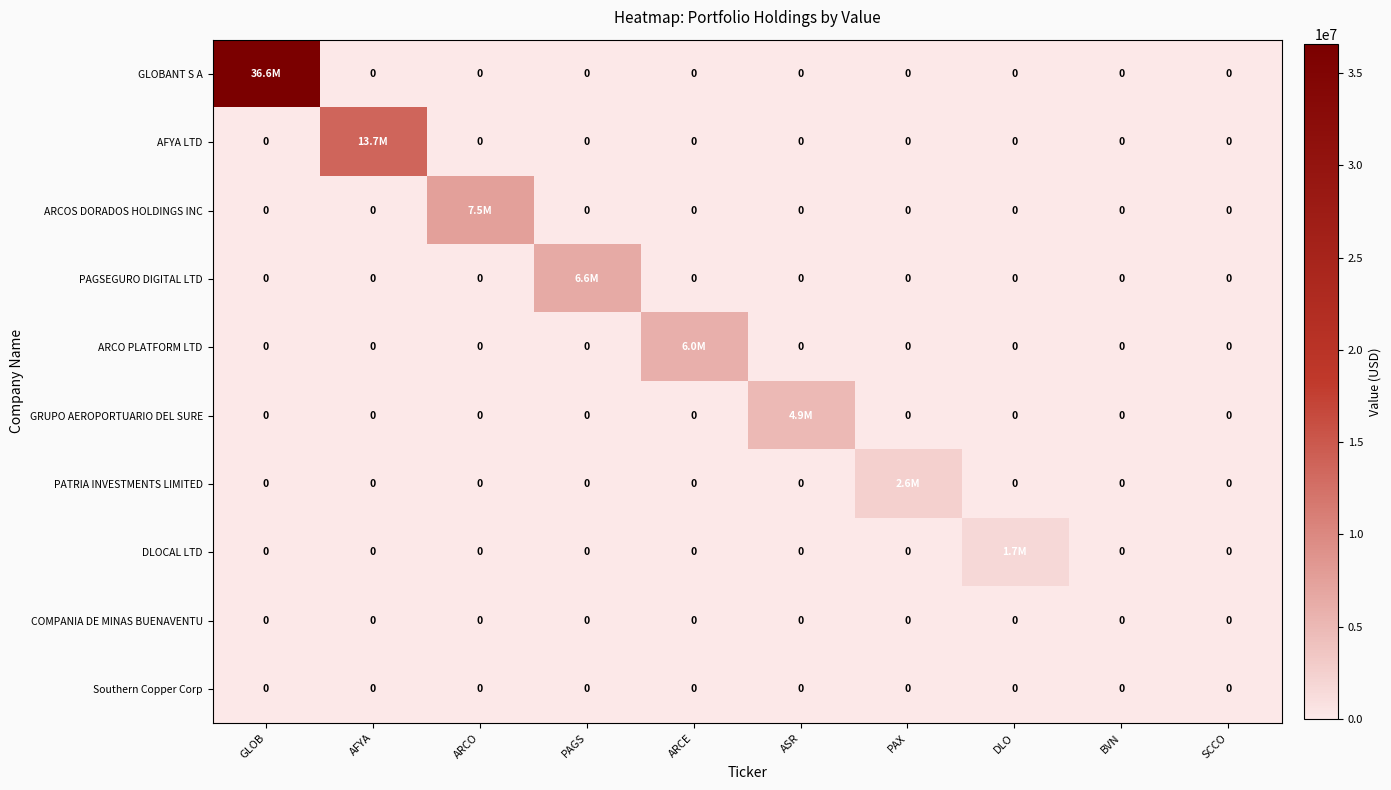

What is the total value across all series at ARCE?

5962000